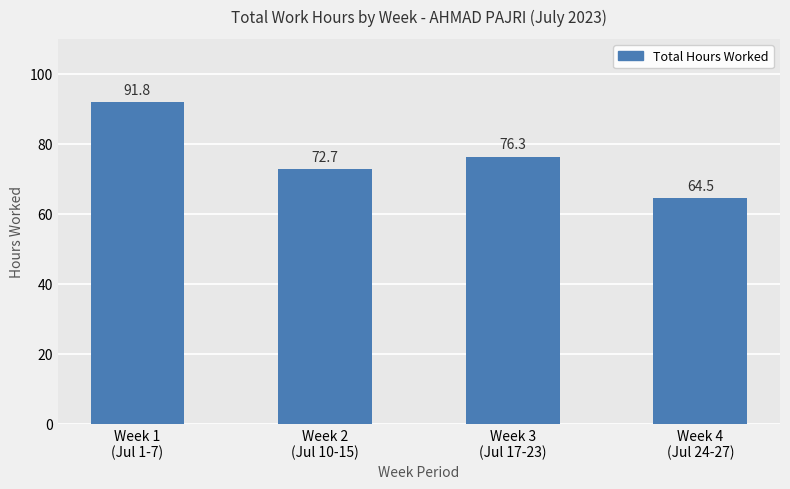

At which category does the chart reach its peak across all series?

Week 1
(Jul 1-7)